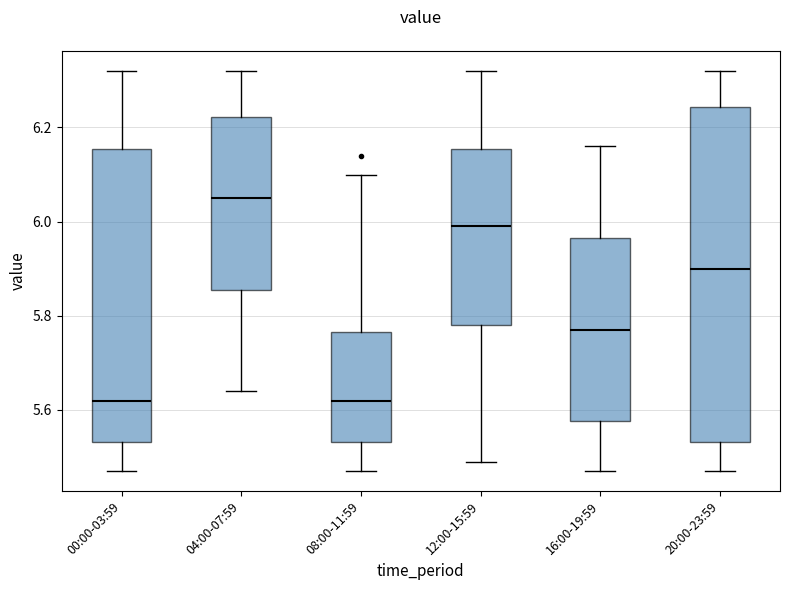

Where does the lower whisker of the box for 12:00-15:59 end on the y-axis? The values are not printed on the chart, so give them approximately, as read against the axis.

5.50